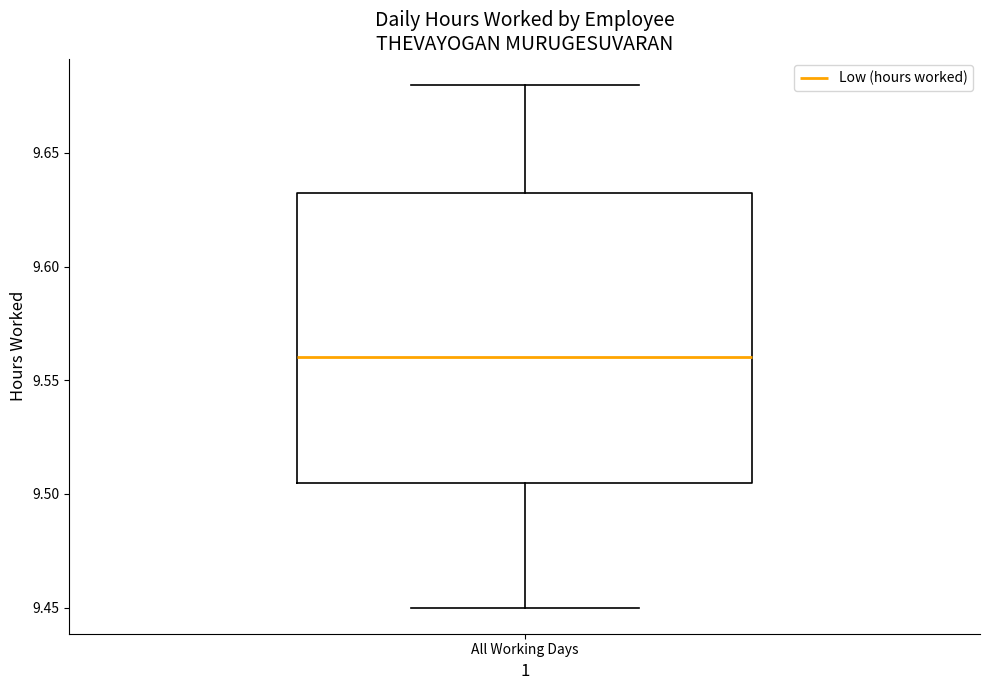

Read this box plot against the y-axis: the position of the median line, the range covered by the box, and the ends of both whiskers. The values are not printed on the chart, so give them approximately, as read against the axis.

median 9.560, box 9.505 to 9.635, whiskers 9.450 to 9.680